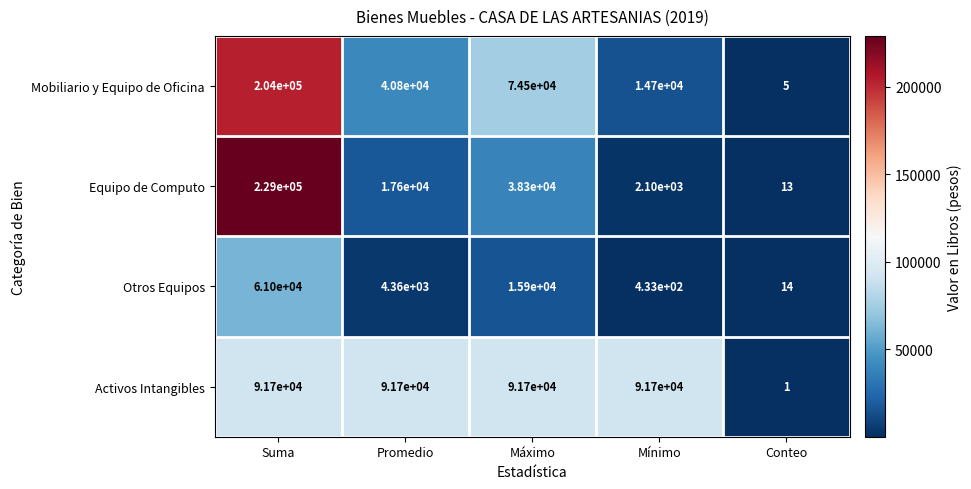

Which series changed the most between Mínimo and Conteo?

Activos Intangibles